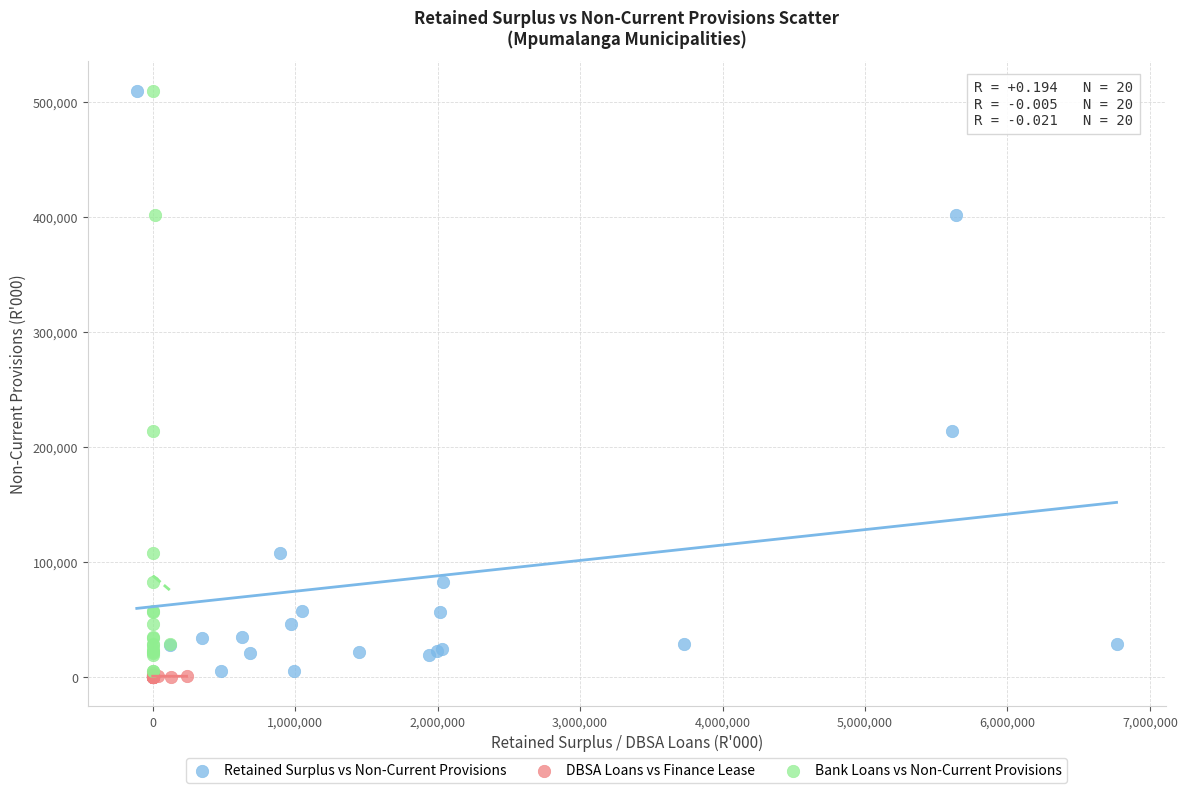

What are all the series names shown in the legend?

Retained Surplus vs Non-Current Provisions, DBSA Loans vs Finance Lease, Bank Loans vs Non-Current Provisions